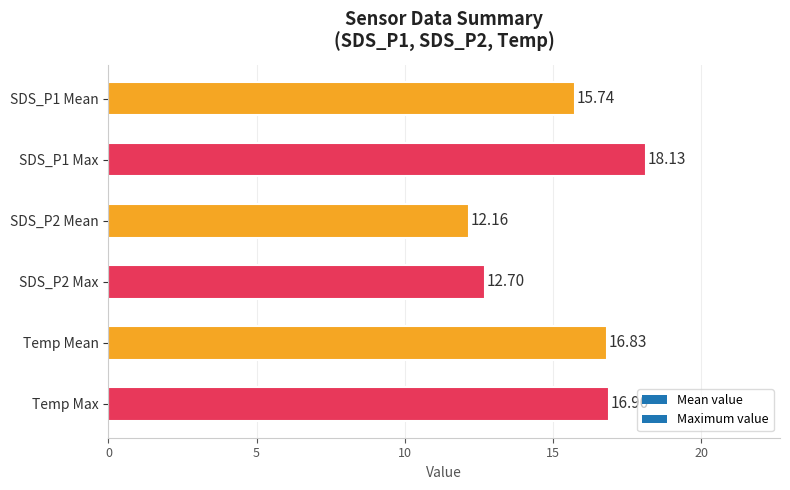

Rank the categories by value from lowest to highest.

SDS_P2 Mean, SDS_P2 Max, SDS_P1 Mean, Temp Mean, Temp Max, SDS_P1 Max